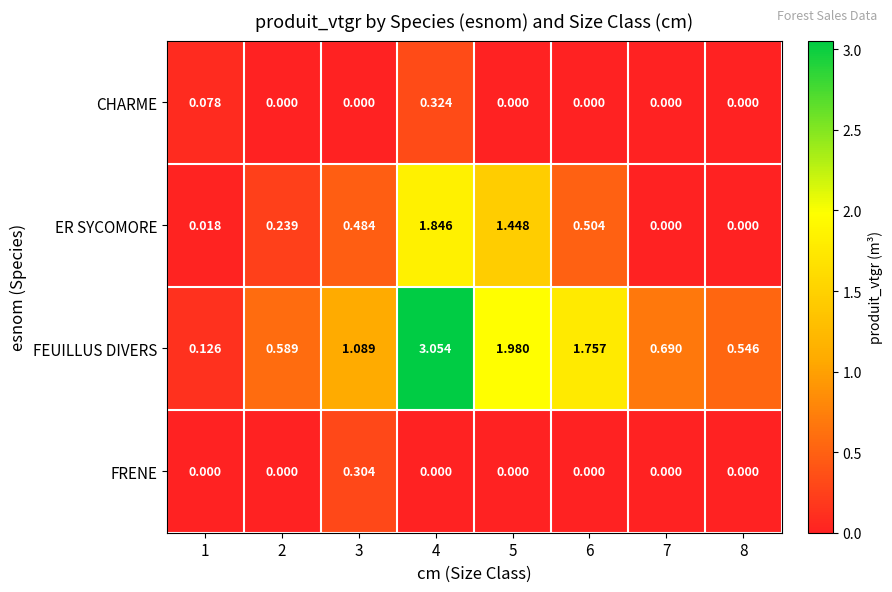

Which series has the widest spread of values?

FEUILLUS DIVERS